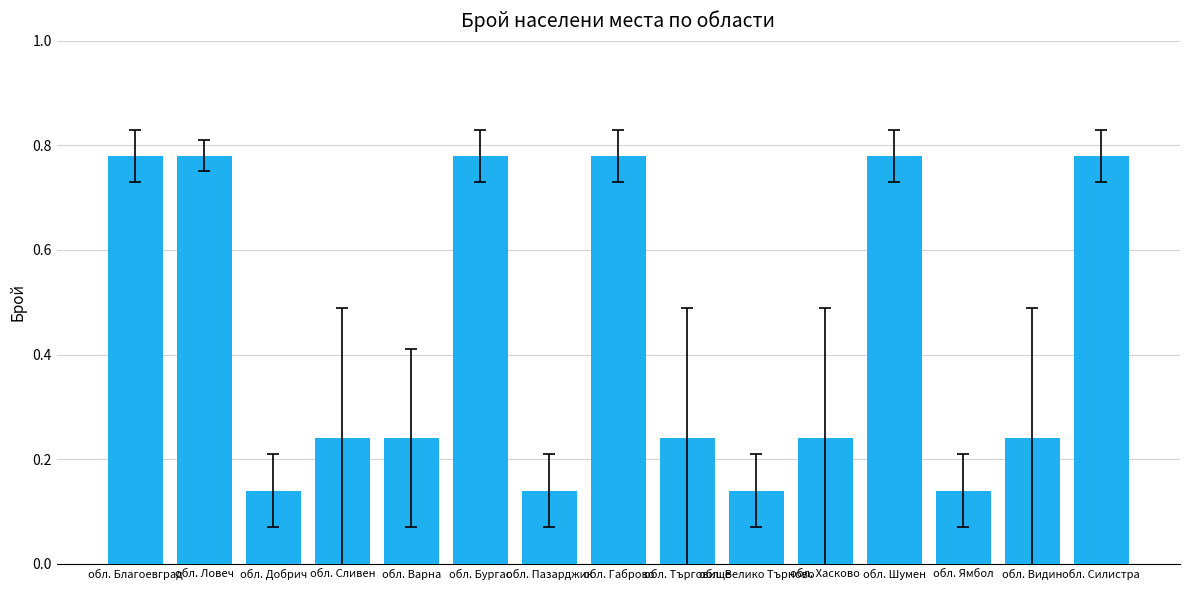

True or false: the data shows 0.1 at обл. Търговище.

False